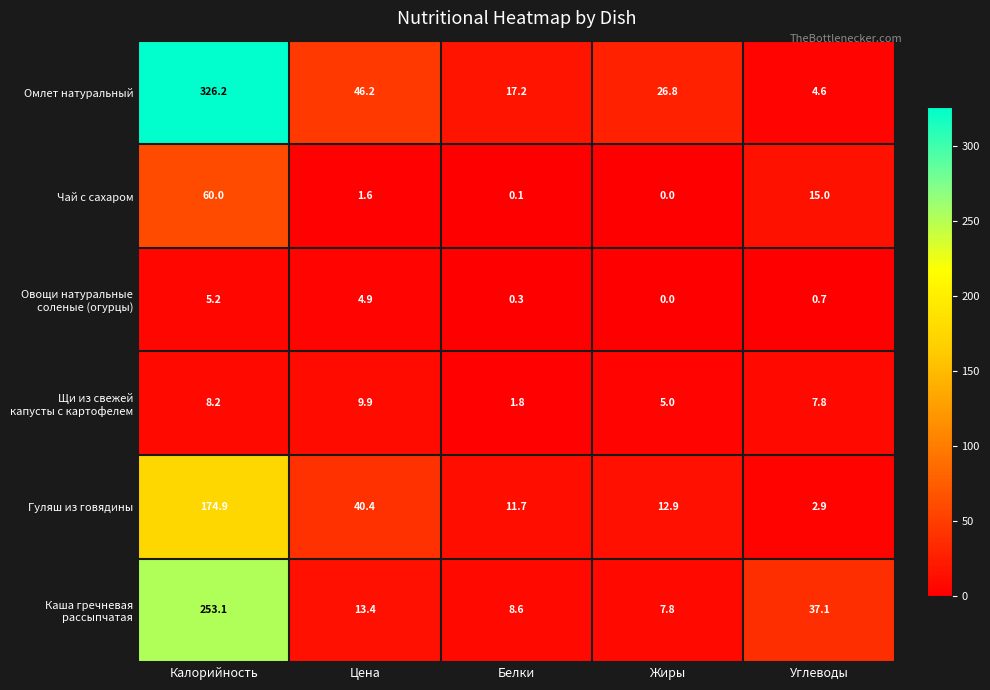

List the labels in order of Чай с сахаром value, smallest first.

Жиры, Белки, Цена, Углеводы, Калорийность